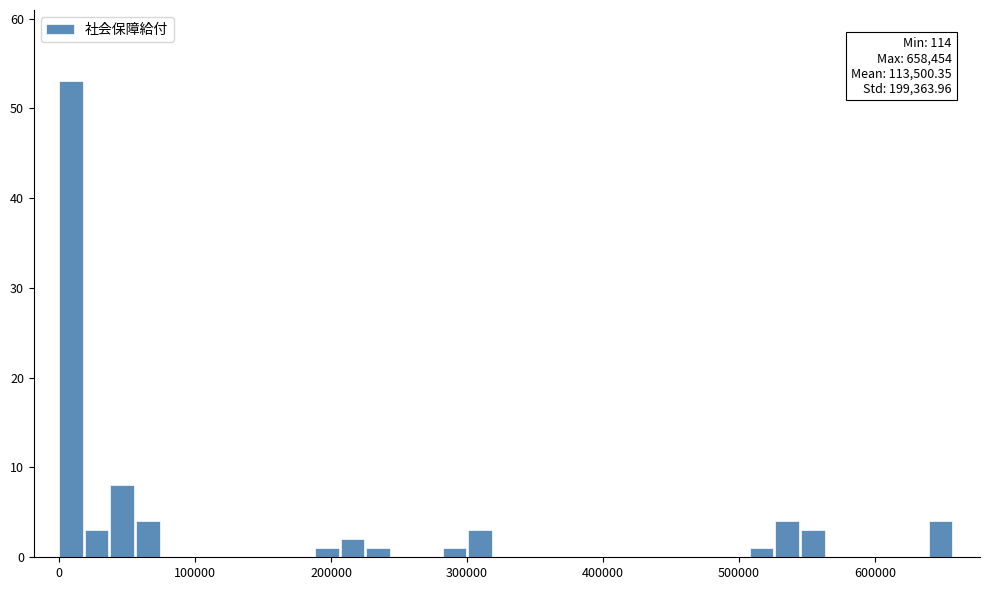

Around what value on the x-axis is the tallest bar? Give the approximate position of its centre, as read against the axis.

10000